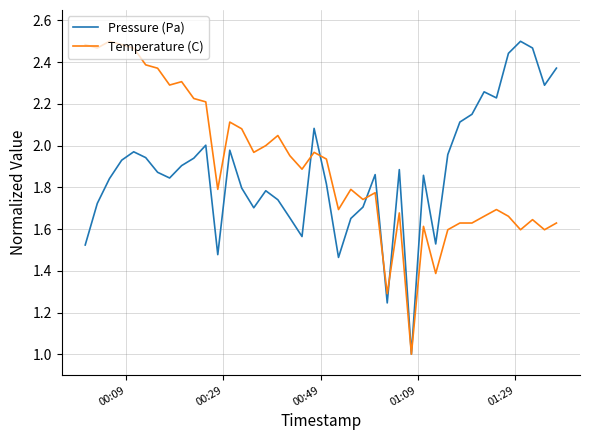

What is the minimum value for Temperature (C)?

1.0